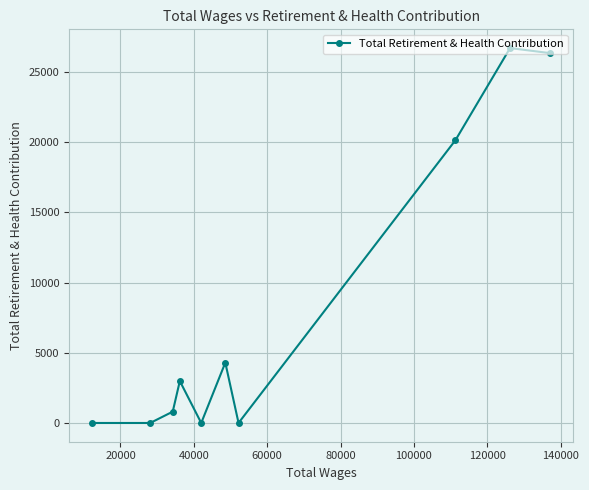

What is the average value?

8126